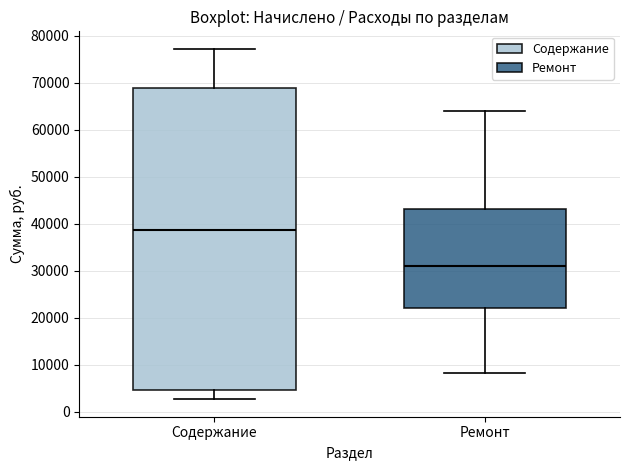

Reading left to right, read every box against the y-axis: the position of its median line, the range the box covers, and the ends of its whiskers. The values are not printed on the chart, so give them approximately, as read against the axis.

Содержание: median 39000, box 5000 to 69000, whiskers 3000 to 77000
Ремонт: median 31000, box 22000 to 43000, whiskers 8000 to 64000